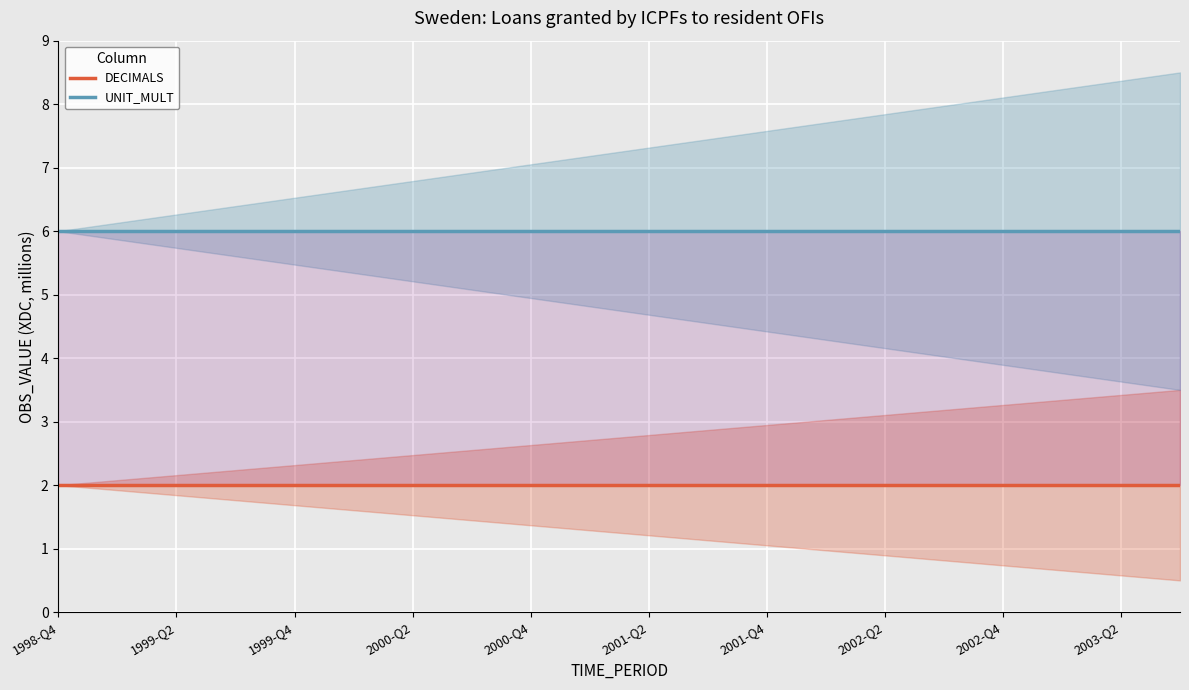

True or false: UNIT_MULT and DECIMALS cross at least once.

False